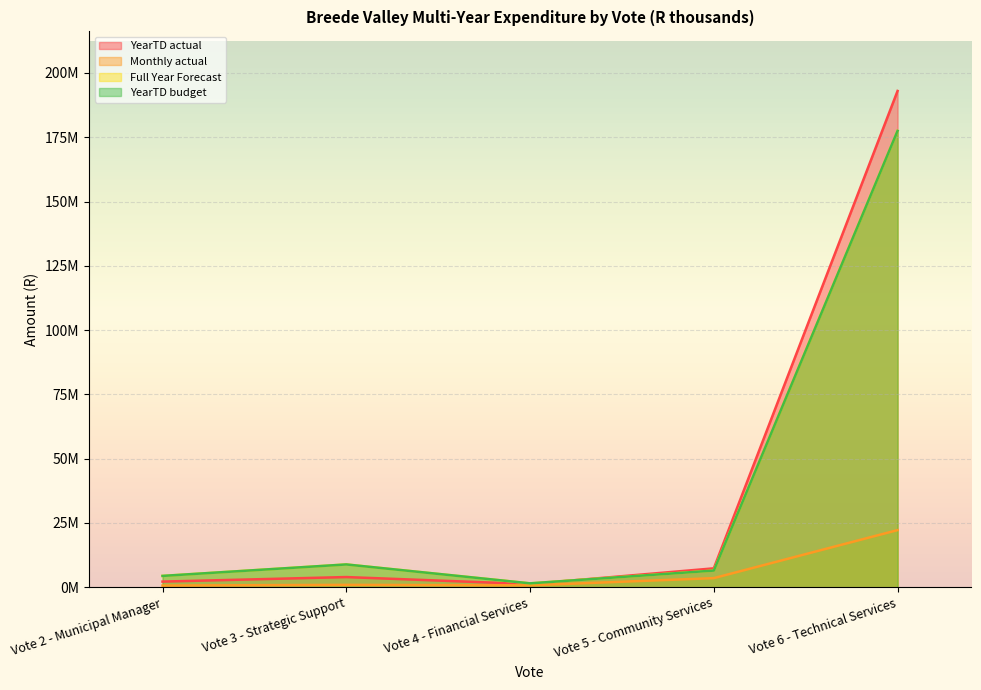

Between Vote 5 - Community Services and Vote 4 - Financial Services, which is larger?

Vote 5 - Community Services